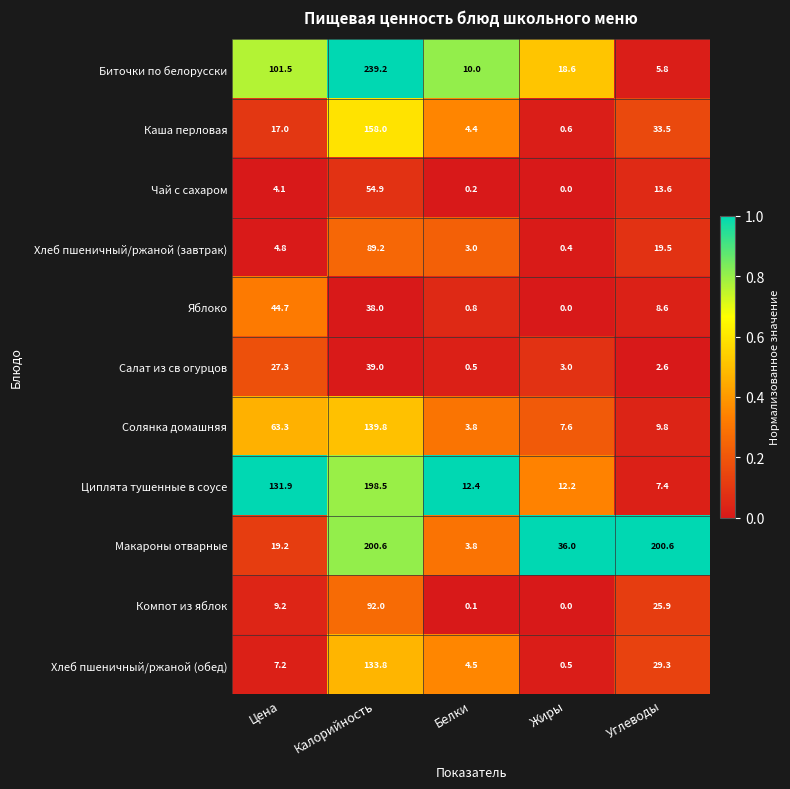

What is the difference between the highest and lowest values at Жиры?

36.0